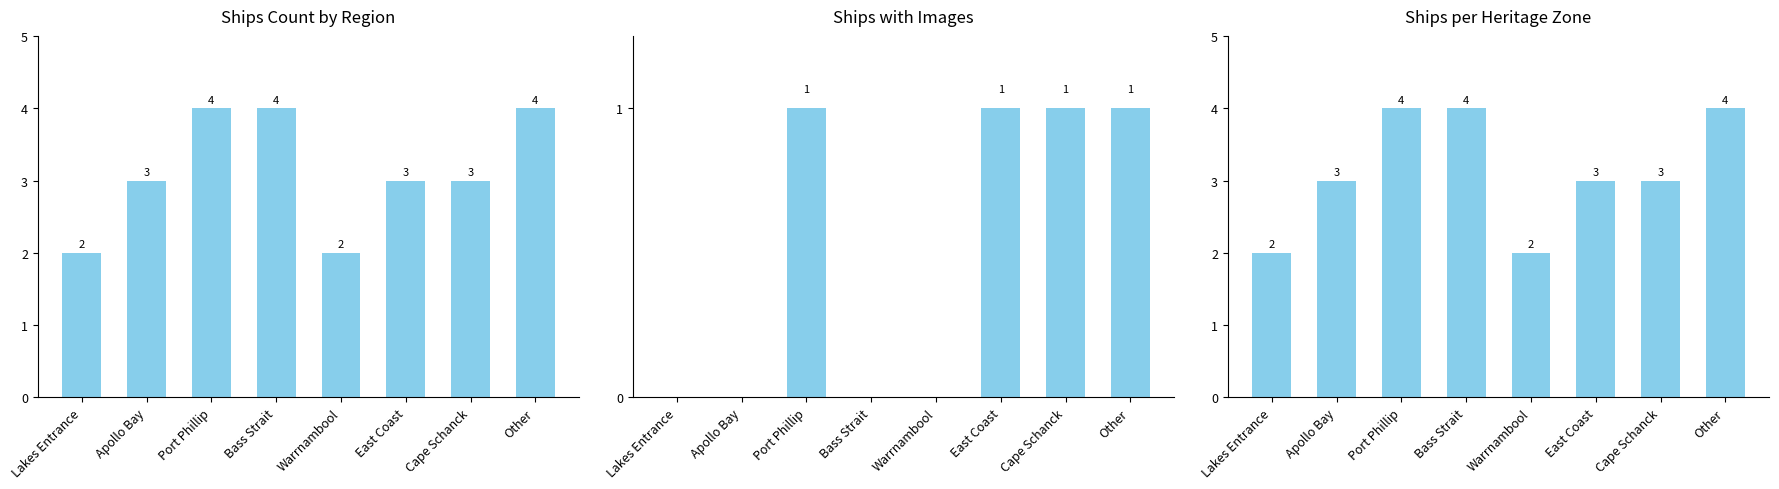

True or false: Ships Count by Region has a value of 6 at Other.

False